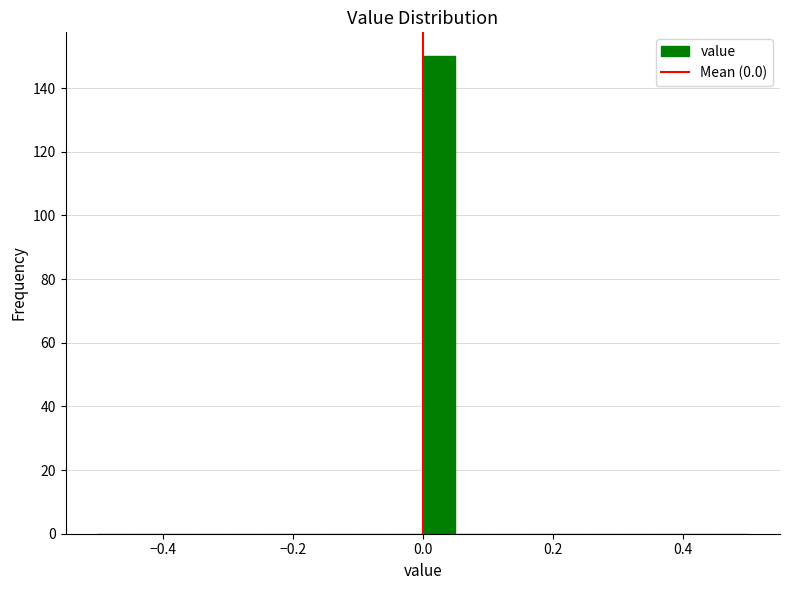

Read against the x-axis, roughly where is the centre of the tallest bar?

0.02